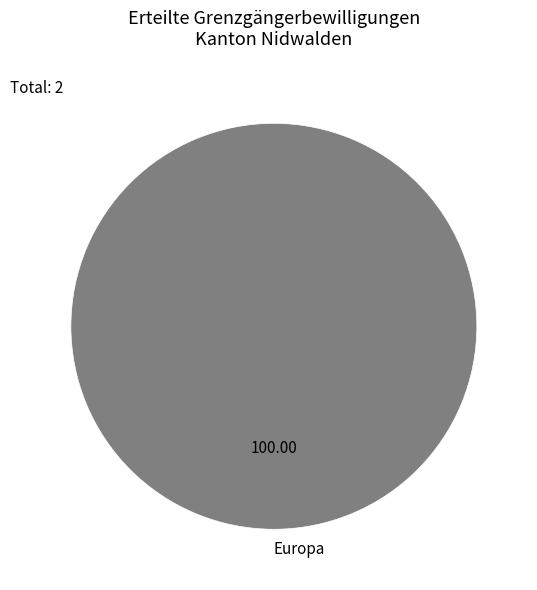

How many slices are in this pie chart?

1